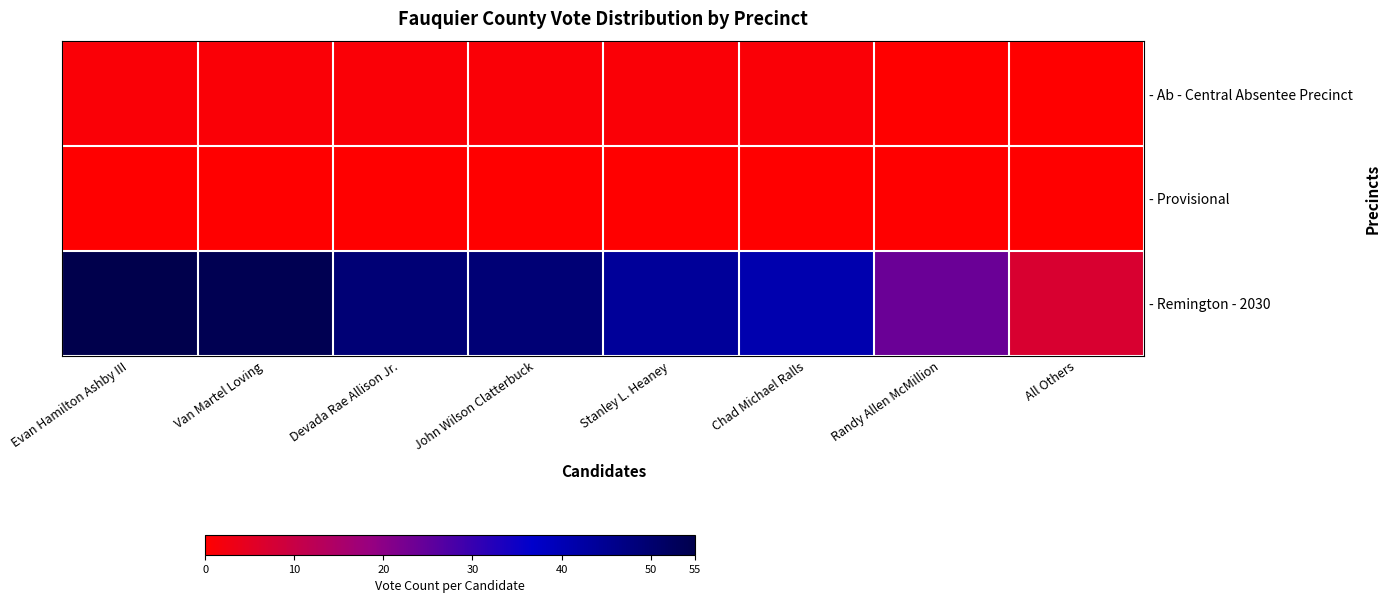

At how many categories does at least one series exceed 4?

8